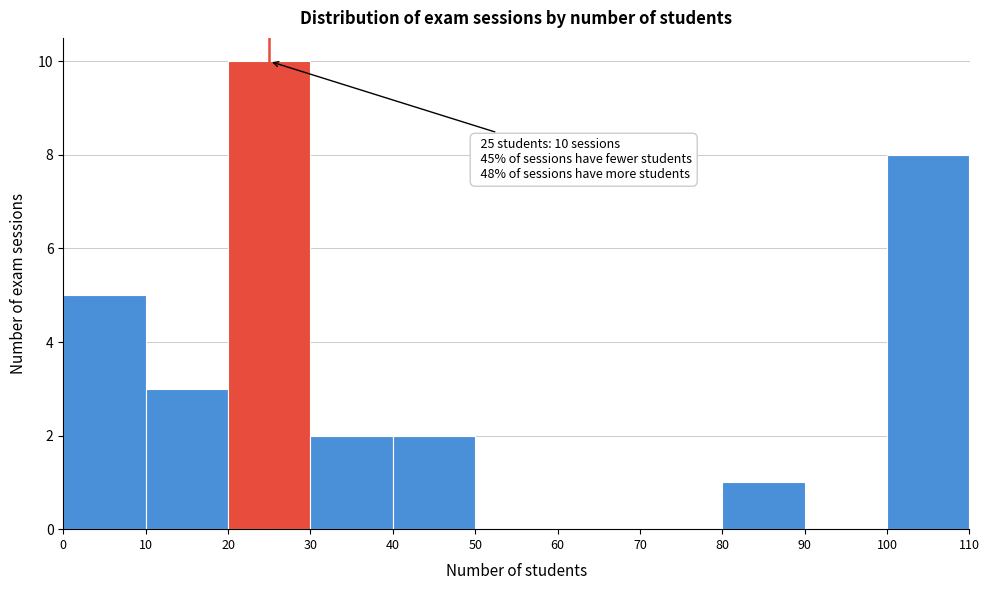

Over which range of the x-axis is the bar tallest?

20 to 30